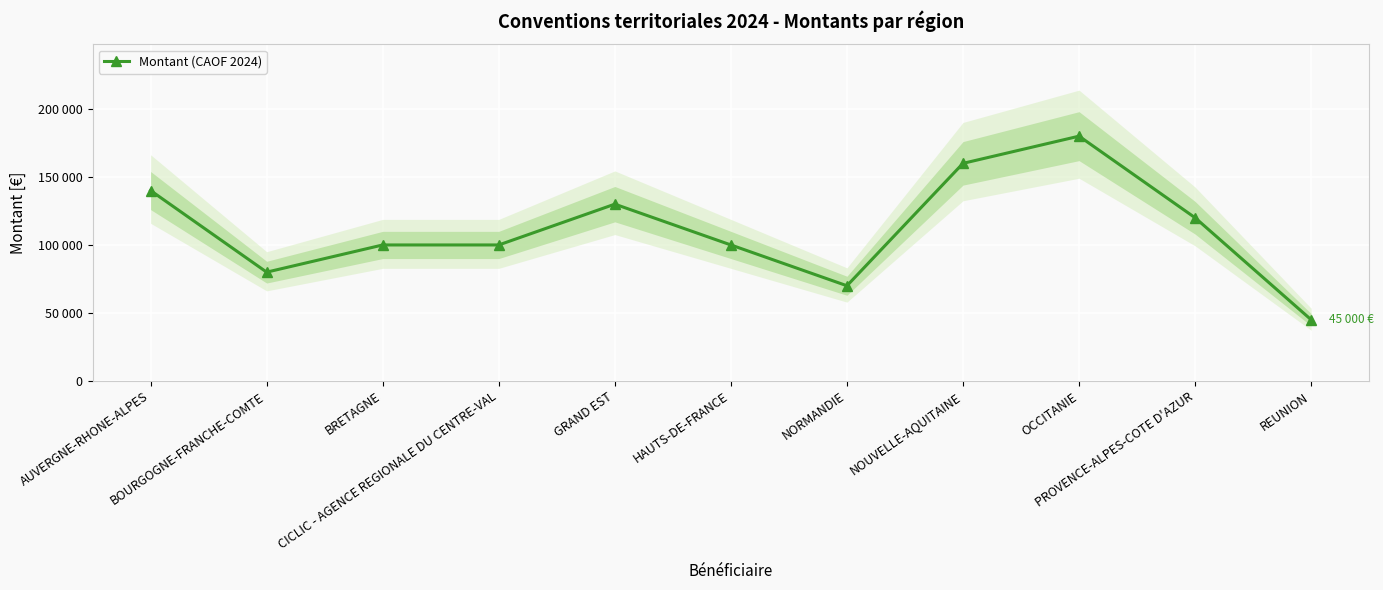

List the labels in order of value, smallest first.

REUNION, NORMANDIE, BOURGOGNE-FRANCHE-COMTE, BRETAGNE, CICLIC - AGENCE REGIONALE DU CENTRE-VAL, HAUTS-DE-FRANCE, PROVENCE-ALPES-COTE D'AZUR, GRAND EST, AUVERGNE-RHONE-ALPES, NOUVELLE-AQUITAINE, OCCITANIE